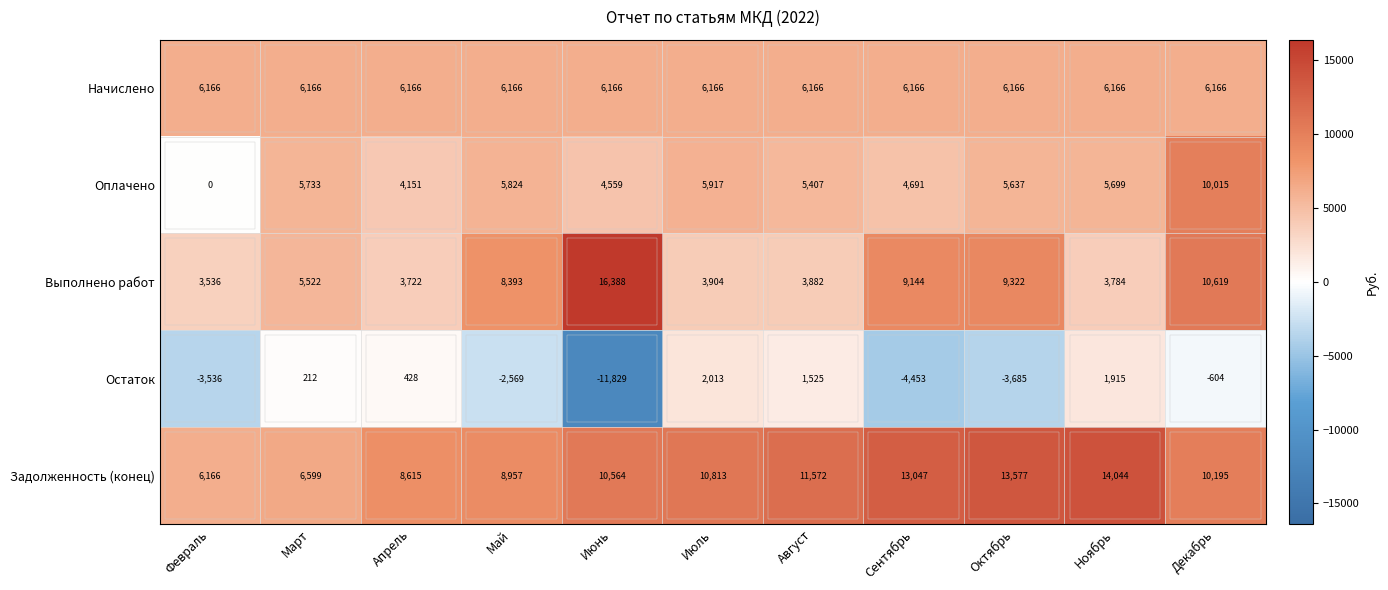

Between Июнь and Сентябрь, which series saw the biggest shift?

Остаток